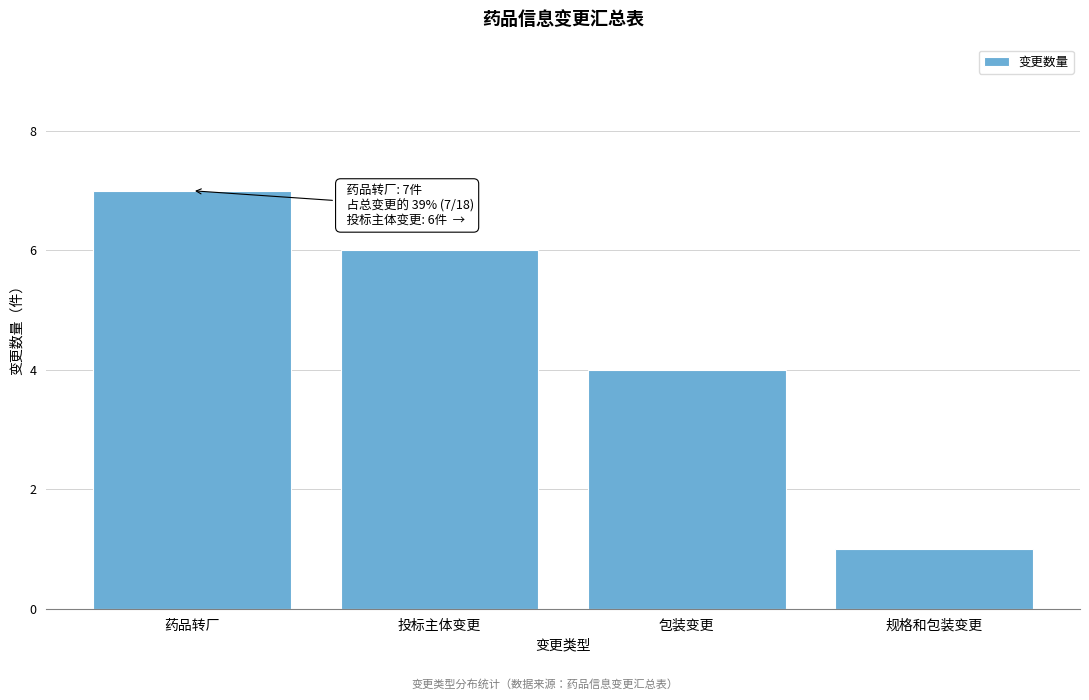

Reading left to right, transcribe all the data shown in this chart.

药品转厂=7	投标主体变更=6	包装变更=4	规格和包装变更=1